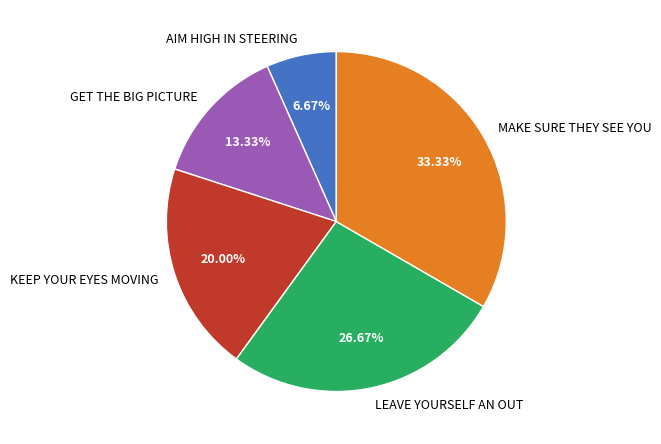

Rank the categories by value from highest to lowest.

MAKE SURE THEY SEE YOU, LEAVE YOURSELF AN OUT, KEEP YOUR EYES MOVING, GET THE BIG PICTURE, AIM HIGH IN STEERING